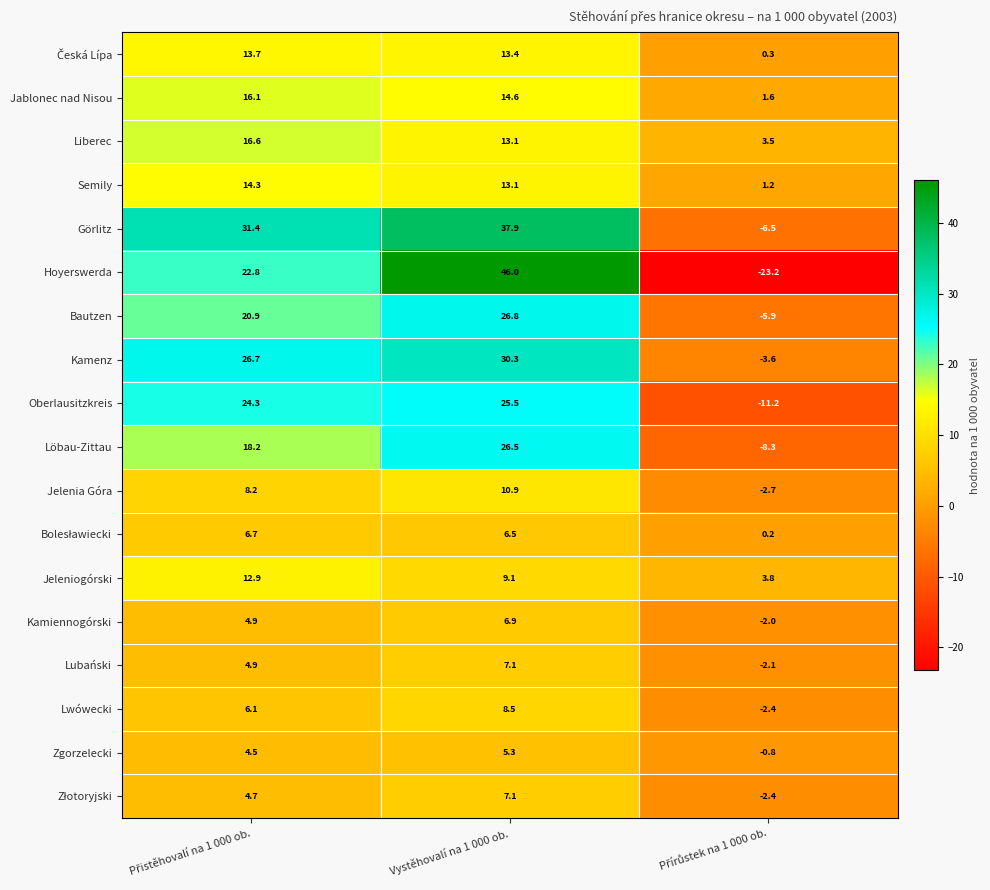

Count the number of data series in this chart.

18